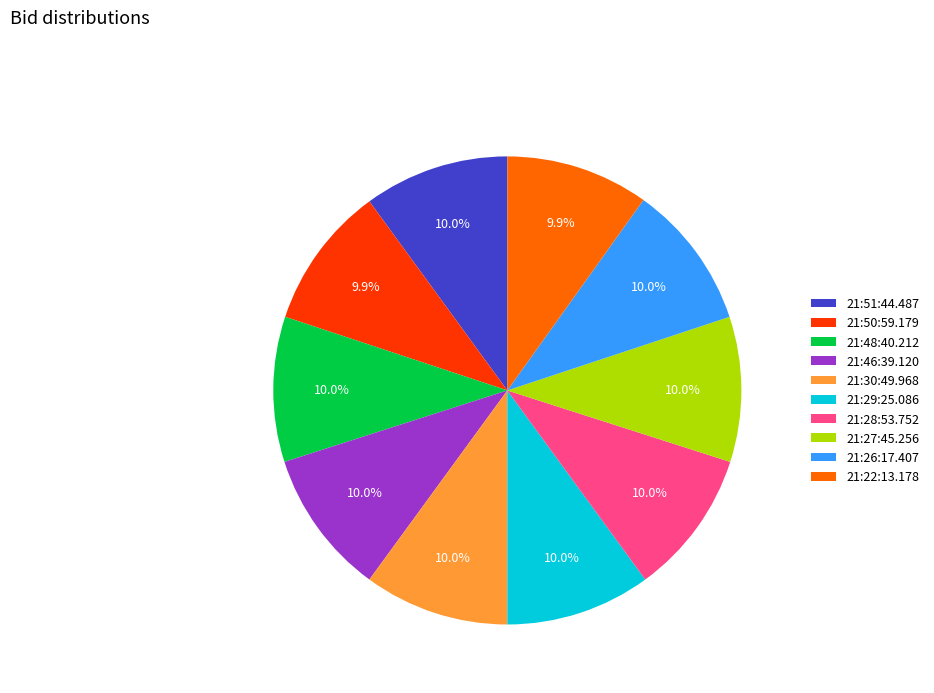

True or false: 21:50:59.179 accounts for 10% of the total.

True